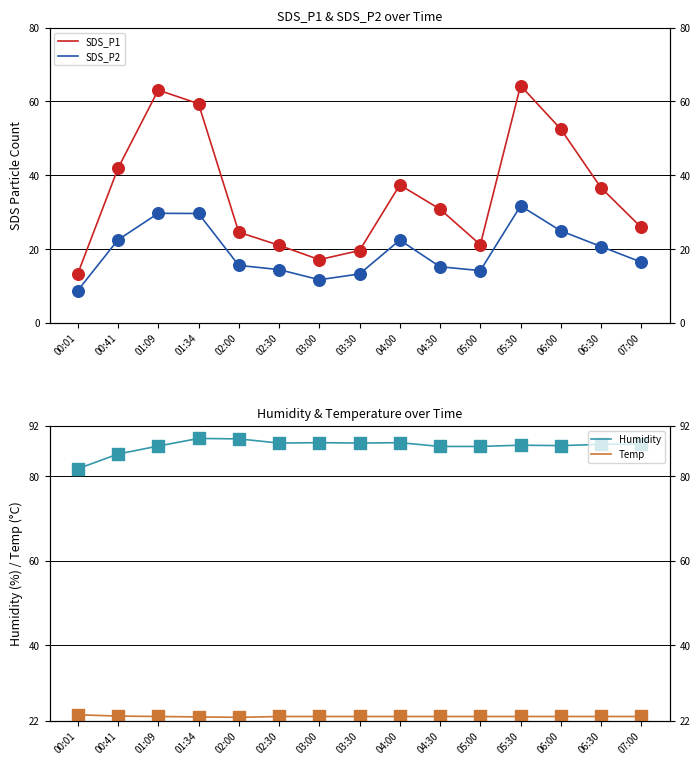

Is the value of SDS_P1 at 06:00 greater than the value of Humidity at 00:01?

No